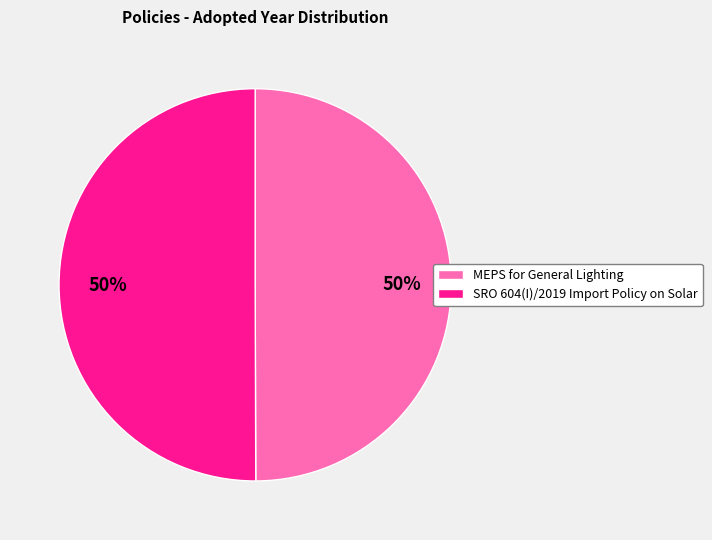

How many segments does this pie chart have?

2